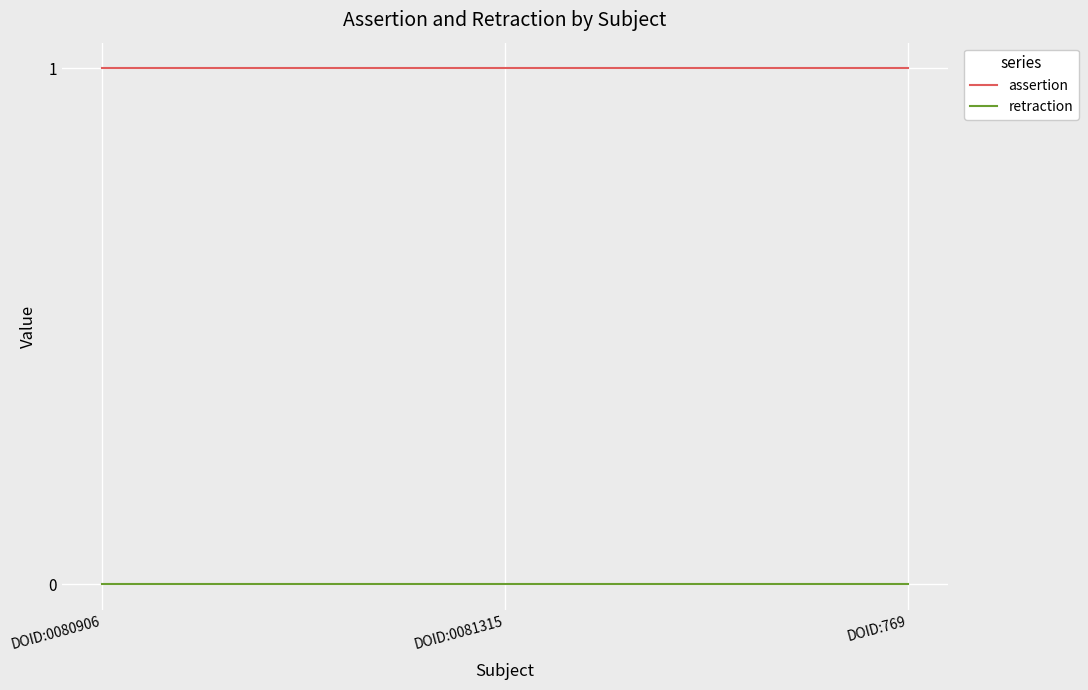

Which series has the largest total across all categories?

assertion